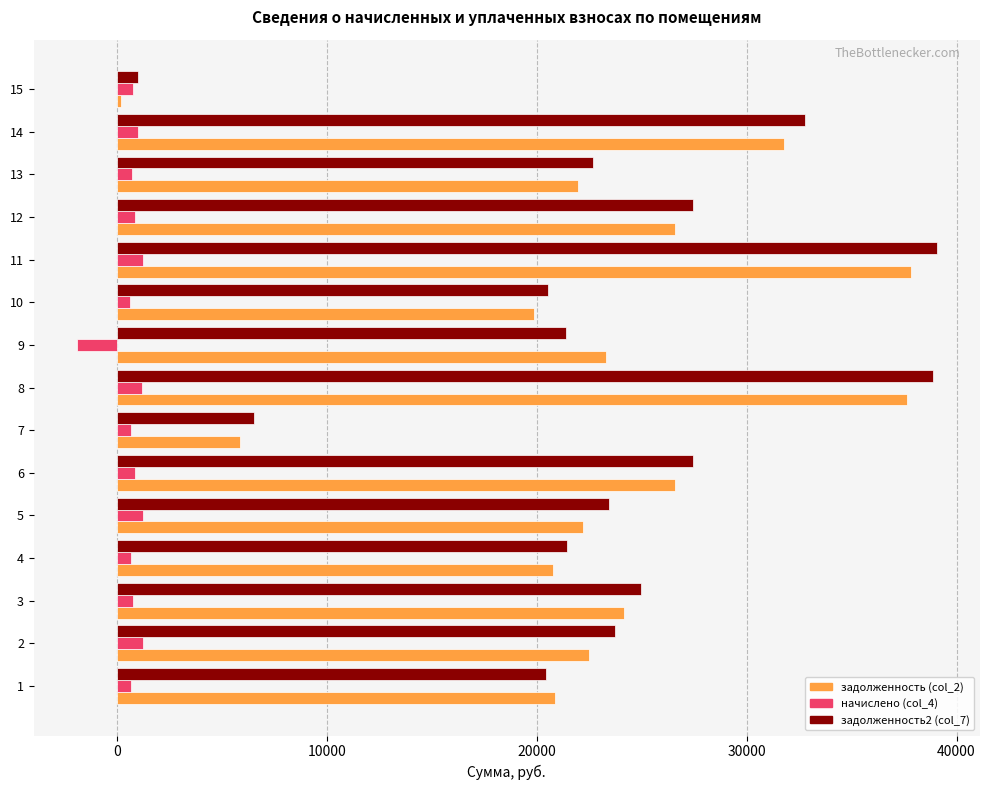

List the series in order of their peak value, lowest first.

начислено (col_4), задолженность (col_2), задолженность2 (col_7)